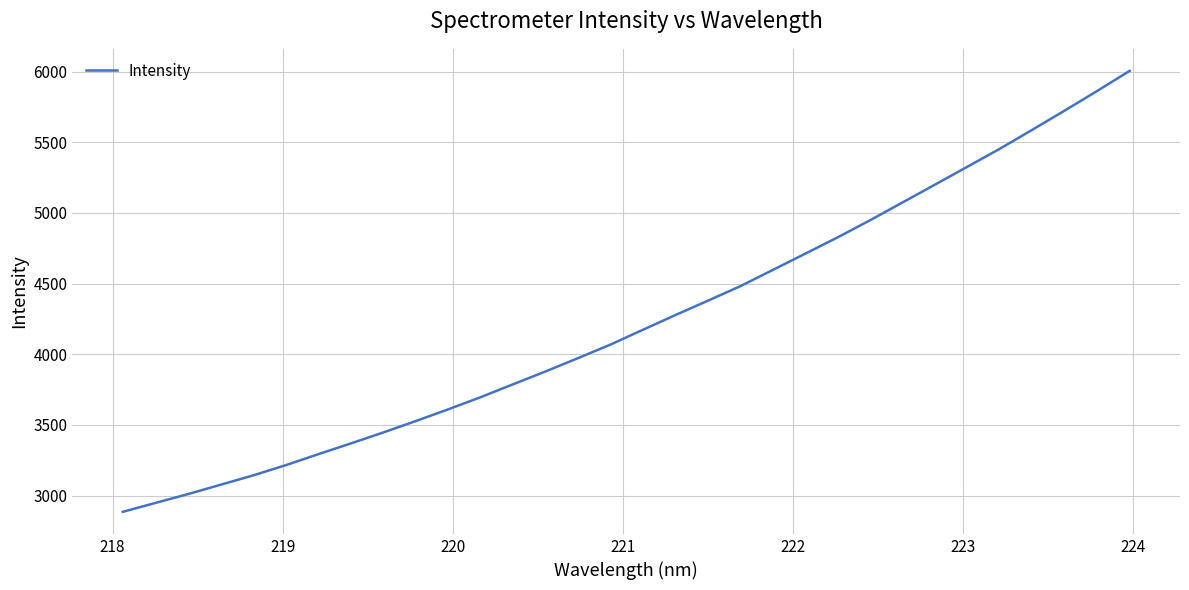

How many values are below 4172?

16